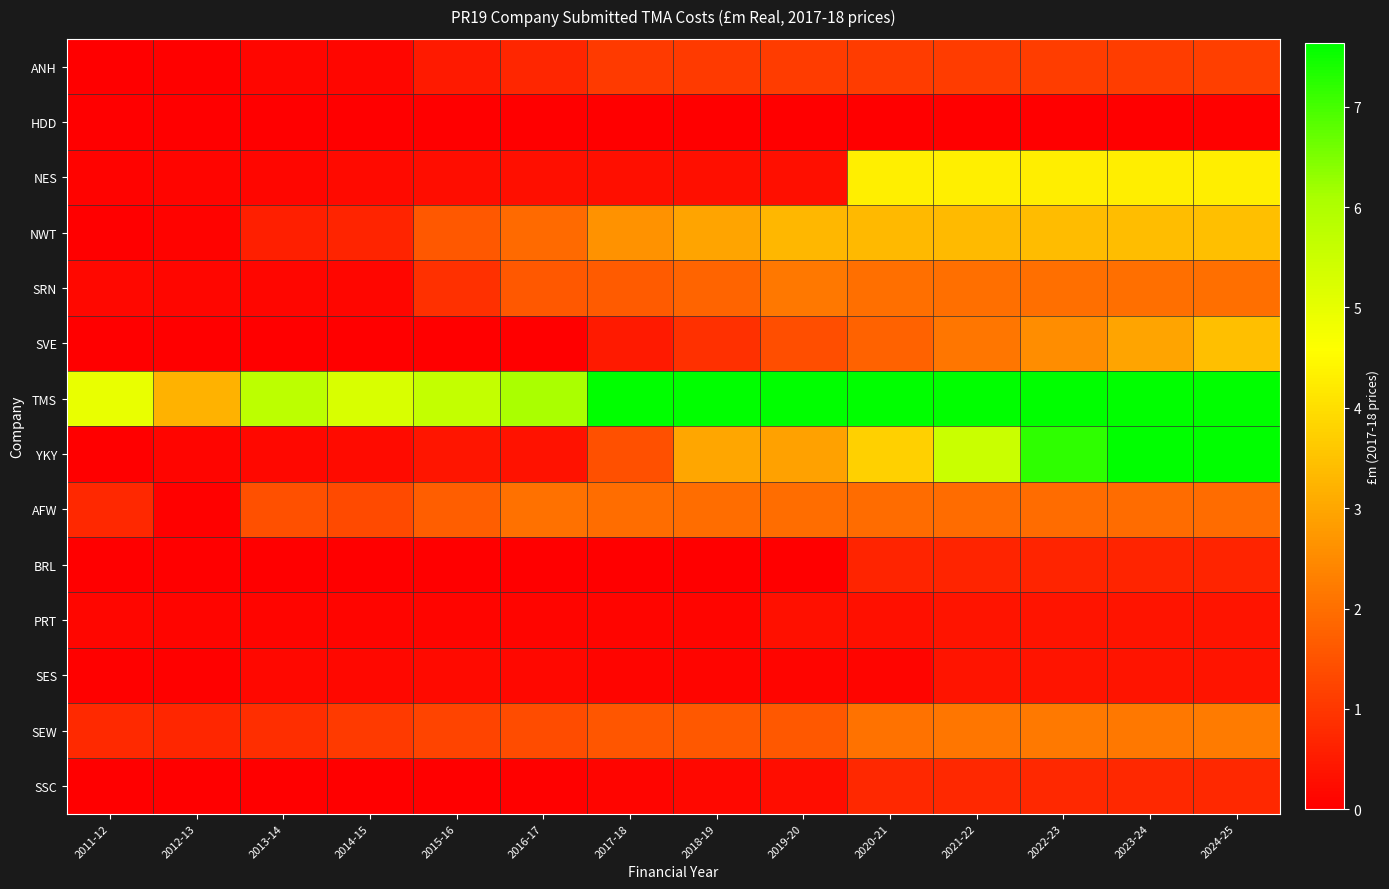

Reading left to right, extract all data points from this chart.

ANH: 2011-12=0.0	2012-13=0.0	2013-14=0.1	2014-15=0.1	2015-16=0.5	2016-17=0.7	2017-18=1.1	2018-19=1.1	2019-20=1.1	2020-21=1.1	2021-22=1.1	2022-23=1.1	2023-24=1.1	2024-25=1.1
HDD: 2011-12=0.0	2012-13=0.0	2013-14=0.0	2014-15=0.0	2015-16=0.0	2016-17=0.0	2017-18=0.0	2018-19=0.0	2019-20=0.0	2020-21=0.0	2021-22=0.0	2022-23=0.0	2023-24=0.0	2024-25=0.0
NES: 2011-12=0.1	2012-13=0.1	2013-14=0.1	2014-15=0.2	2015-16=0.3	2016-17=0.3	2017-18=0.3	2018-19=0.3	2019-20=0.3	2020-21=4.3	2021-22=4.3	2022-23=4.3	2023-24=4.3	2024-25=4.3
NWT: 2011-12=0.0	2012-13=0.1	2013-14=0.6	2014-15=0.7	2015-16=1.6	2016-17=1.9	2017-18=2.7	2018-19=3.0	2019-20=3.3	2020-21=3.3	2021-22=3.3	2022-23=3.4	2023-24=3.4	2024-25=3.4
SRN: 2011-12=0.2	2012-13=0.1	2013-14=0.1	2014-15=0.1	2015-16=0.9	2016-17=1.6	2017-18=1.7	2018-19=1.8	2019-20=2.2	2020-21=2.0	2021-22=2.0	2022-23=2.0	2023-24=2.0	2024-25=2.0
SVE: 2011-12=0.0	2012-13=0.0	2013-14=0.0	2014-15=0.0	2015-16=0.0	2016-17=0.0	2017-18=0.5	2018-19=0.9	2019-20=1.4	2020-21=1.8	2021-22=2.1	2022-23=2.5	2023-24=3.0	2024-25=3.5
TMS: 2011-12=5.0	2012-13=3.2	2013-14=5.8	2014-15=5.2	2015-16=5.6	2016-17=6.1	2017-18=12.0	2018-19=13.1	2019-20=12.7	2020-21=13.6	2021-22=13.5	2022-23=13.4	2023-24=13.4	2024-25=13.3
YKY: 2011-12=0.0	2012-13=0.1	2013-14=0.2	2014-15=0.2	2015-16=0.4	2016-17=0.3	2017-18=1.4	2018-19=3.0	2019-20=2.9	2020-21=3.7	2021-22=5.5	2022-23=7.2	2023-24=8.9	2024-25=10.6
AFW: 2011-12=0.7	2012-13=0.0	2013-14=1.4	2014-15=1.4	2015-16=1.7	2016-17=2.1	2017-18=2.0	2018-19=2.0	2019-20=2.0	2020-21=1.9	2021-22=1.9	2022-23=1.9	2023-24=1.9	2024-25=1.9
BRL: 2011-12=0.0	2012-13=0.0	2013-14=0.0	2014-15=0.0	2015-16=0.0	2016-17=0.0	2017-18=0.0	2018-19=0.0	2019-20=0.0	2020-21=0.7	2021-22=0.7	2022-23=0.7	2023-24=0.7	2024-25=0.7
PRT: 2011-12=0.1	2012-13=0.1	2013-14=0.1	2014-15=0.1	2015-16=0.1	2016-17=0.1	2017-18=0.1	2018-19=0.1	2019-20=0.3	2020-21=0.3	2021-22=0.4	2022-23=0.4	2023-24=0.4	2024-25=0.4
SES: 2011-12=0.0	2012-13=0.1	2013-14=0.2	2014-15=0.2	2015-16=0.2	2016-17=0.2	2017-18=0.1	2018-19=0.1	2019-20=0.1	2020-21=0.1	2021-22=0.4	2022-23=0.4	2023-24=0.4	2024-25=0.4
SEW: 2011-12=0.8	2012-13=0.7	2013-14=0.9	2014-15=1.1	2015-16=1.2	2016-17=1.4	2017-18=1.6	2018-19=1.6	2019-20=1.6	2020-21=2.1	2021-22=2.1	2022-23=2.2	2023-24=2.2	2024-25=2.2
SSC: 2011-12=0.0	2012-13=0.0	2013-14=0.0	2014-15=0.0	2015-16=0.0	2016-17=0.0	2017-18=0.1	2018-19=0.2	2019-20=0.2	2020-21=0.7	2021-22=0.7	2022-23=0.7	2023-24=0.7	2024-25=0.7